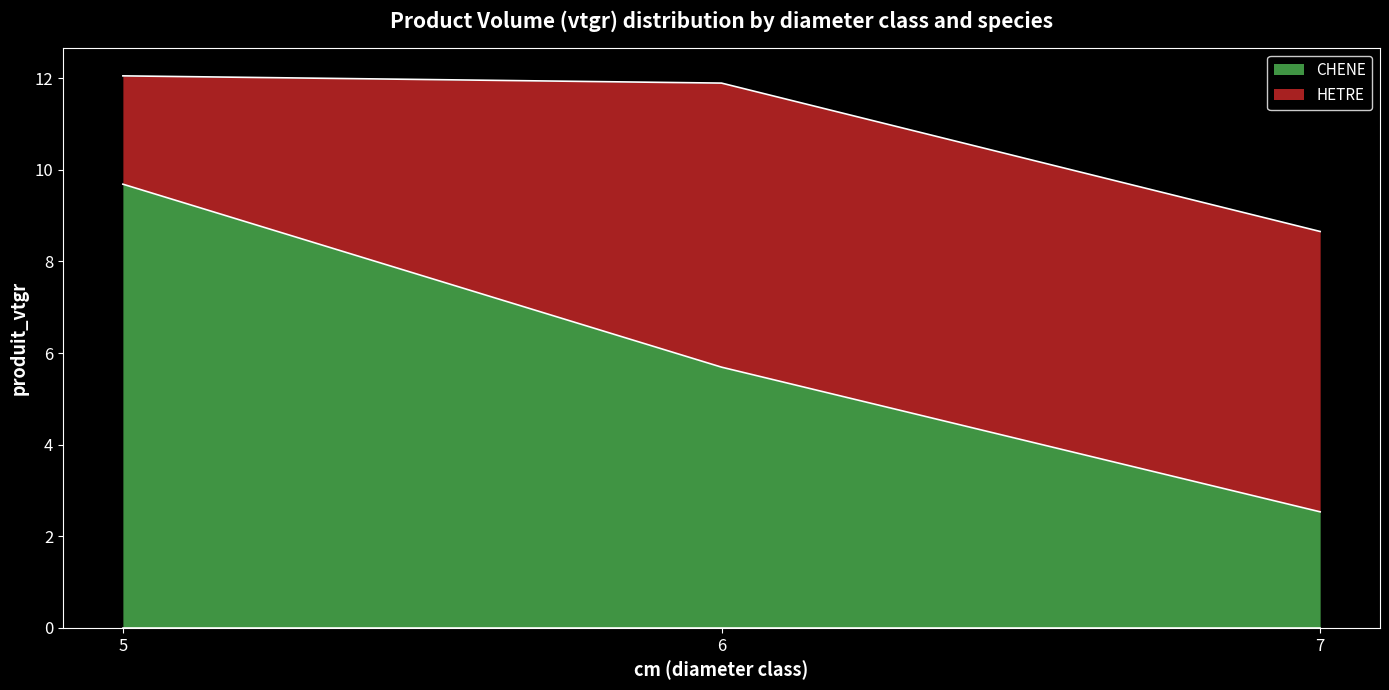

What is the difference between the maximum and minimum values?

7.2